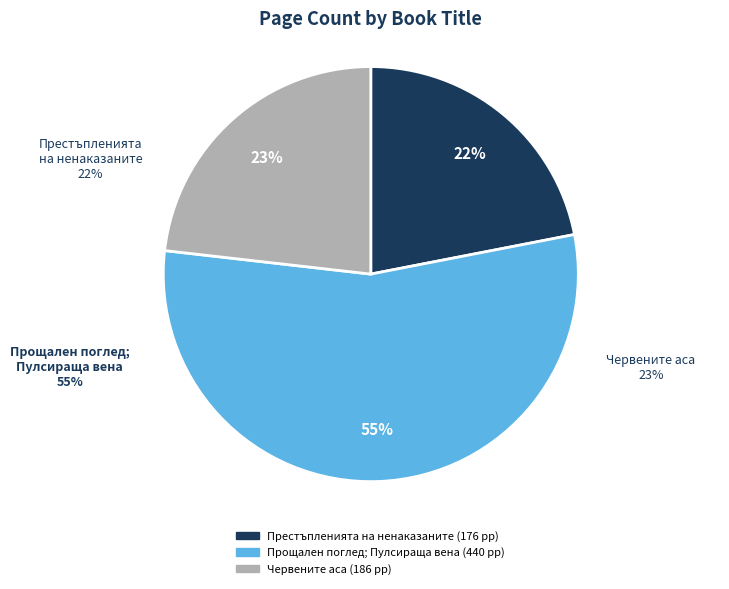

How many segments does this pie chart have?

3